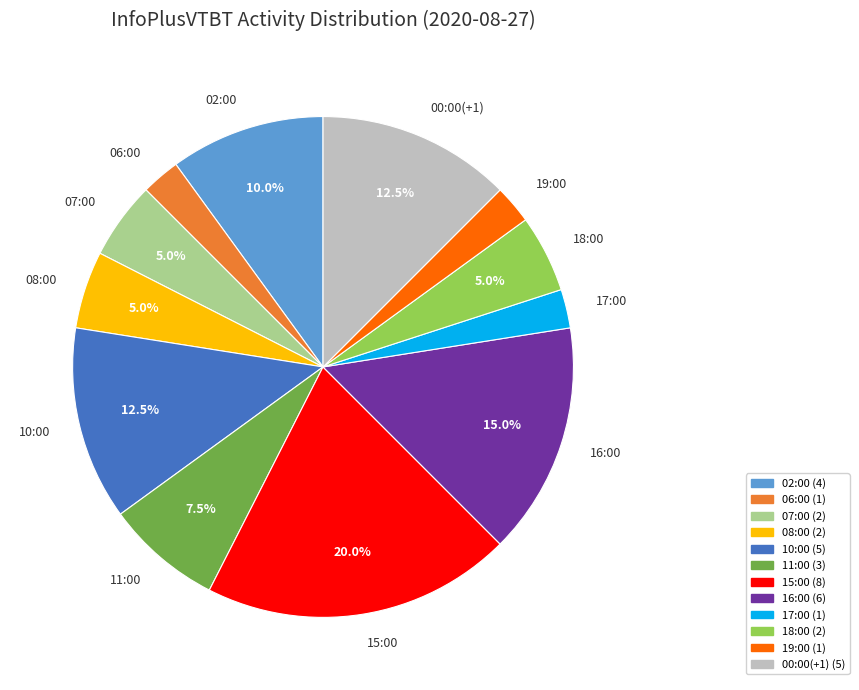

The 18:00 slice represents 5% of the pie. True or false?

True